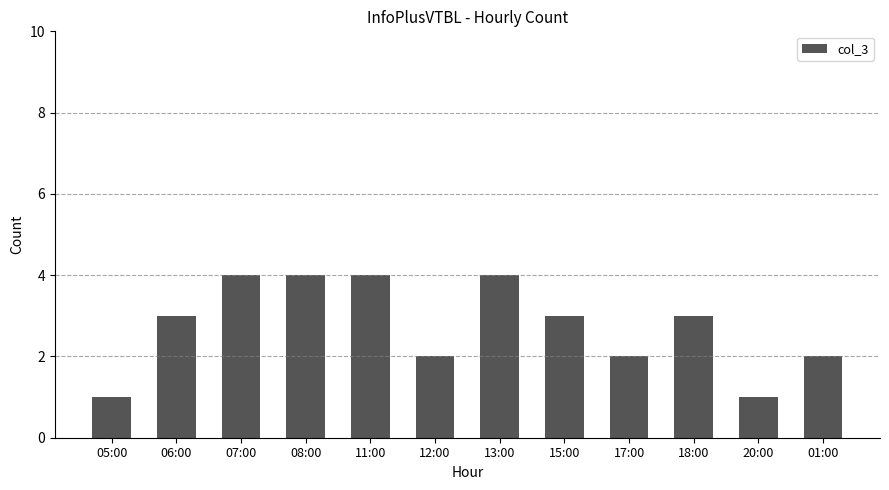

What is the change in value from 05:00 to 08:00?

+3